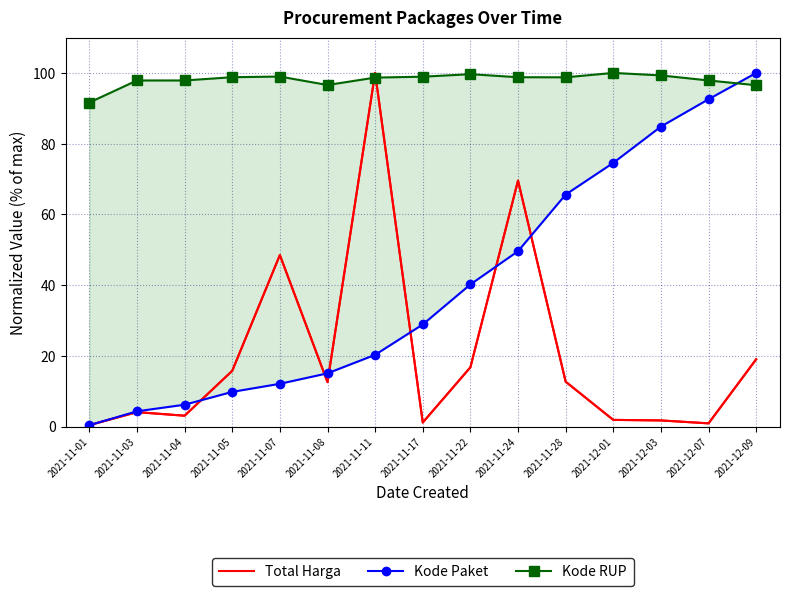

How many data points does each series have?

15